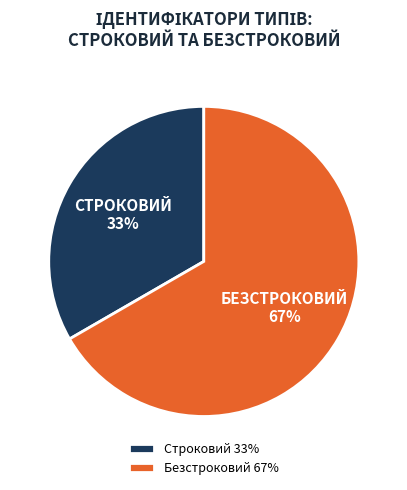

Does Безстроковий account for over 50% of the chart?

Yes